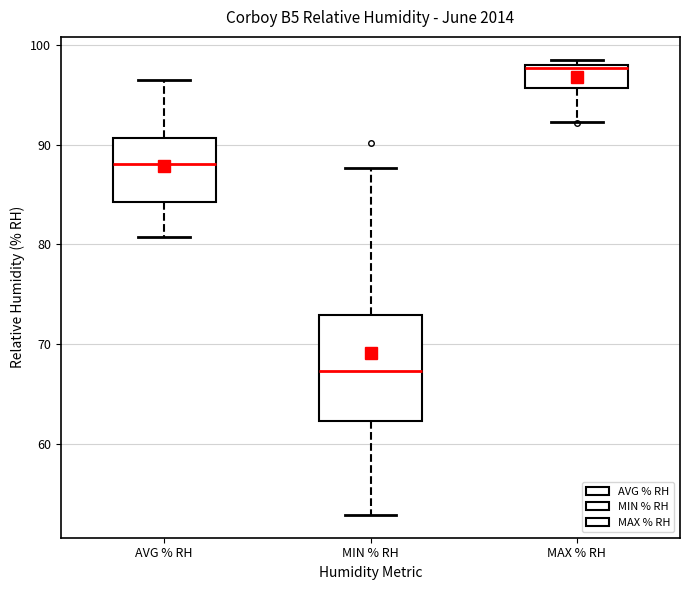

Reading left to right, transcribe this box plot: for each box, give where its median line is, the range the box spans, and where its two whiskers end, as read against the y-axis. The values are not printed on the chart, so give them approximately, as read against the axis.

AVG % RH: median 88, box 84 to 91, whiskers 81 to 97
MIN % RH: median 67, box 62 to 73, whiskers 53 to 88
MAX % RH: median 98 (just below the box's upper edge), box 96 to 98, whiskers 92 to 99